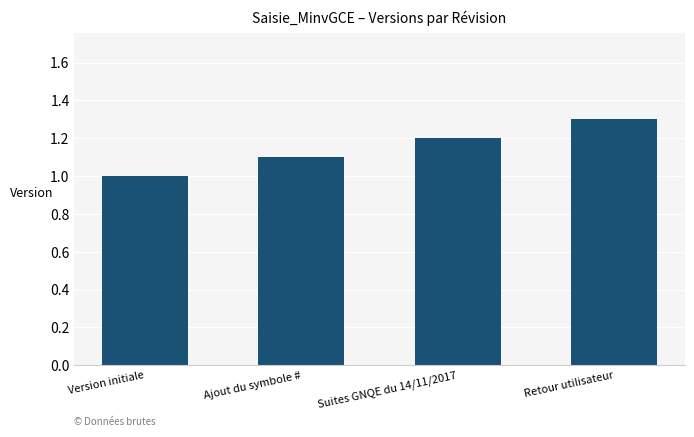

What is the ratio of the value at Suites GNQE du 14/11/2017 to the value at Retour utilisateur?

0.9